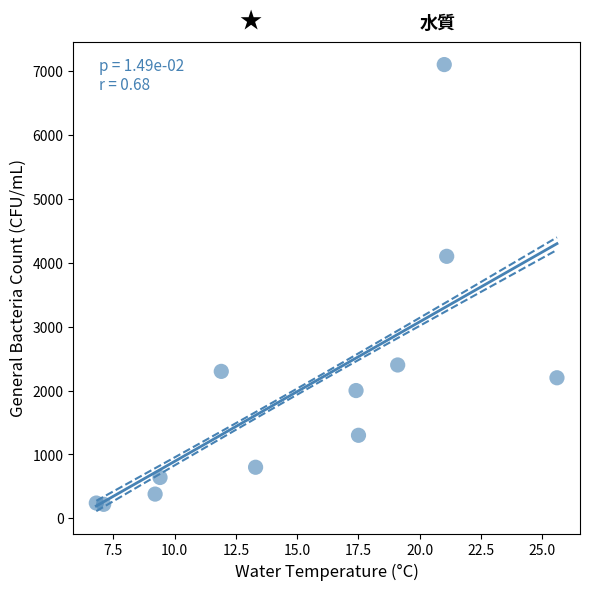

What Y value in the scatter plot is closest to 3660?

4100